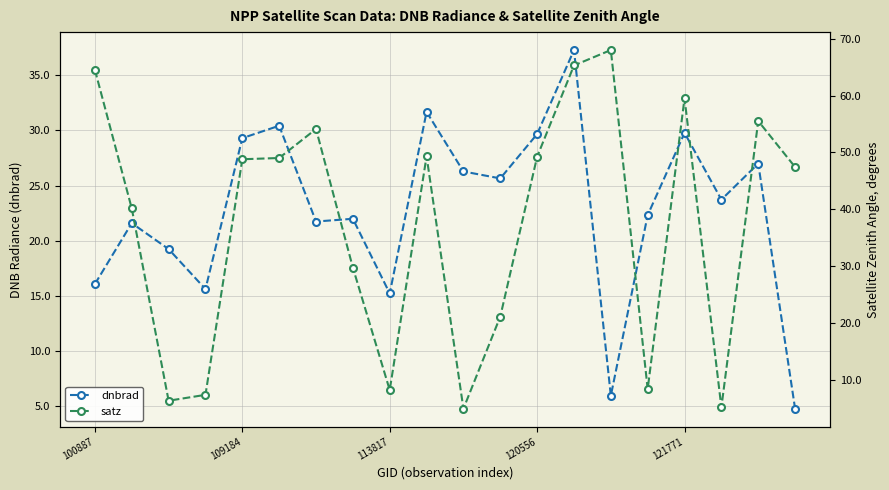

Is it true that satz equals 3.1 at 10?

False